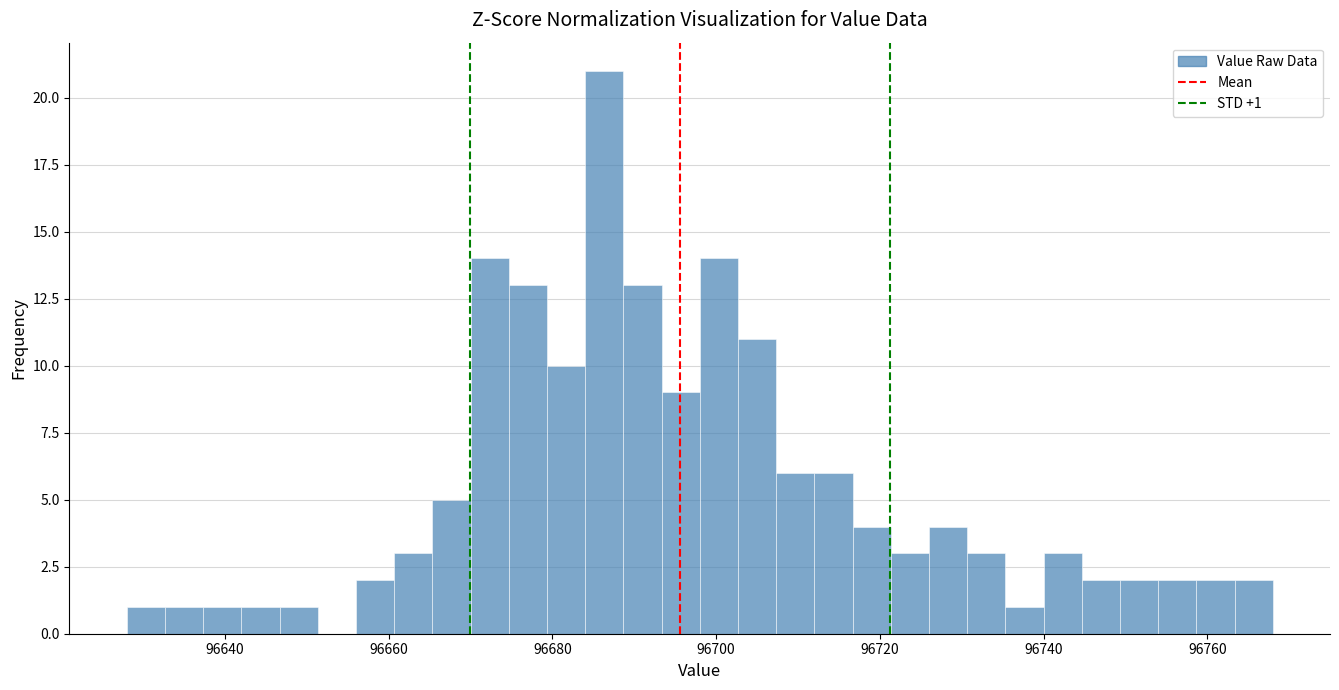

Read against the x-axis, roughly where is the centre of the tallest bar?

96686